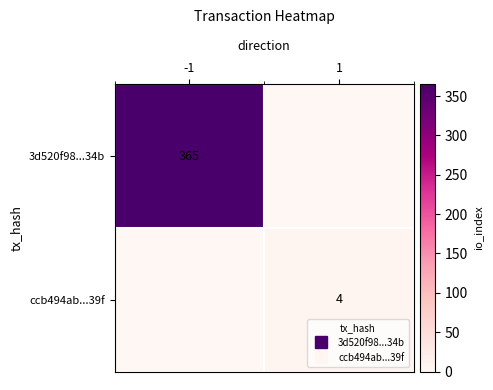

What is the difference between the maximum and minimum values in the 3d520f98...34b series?

365